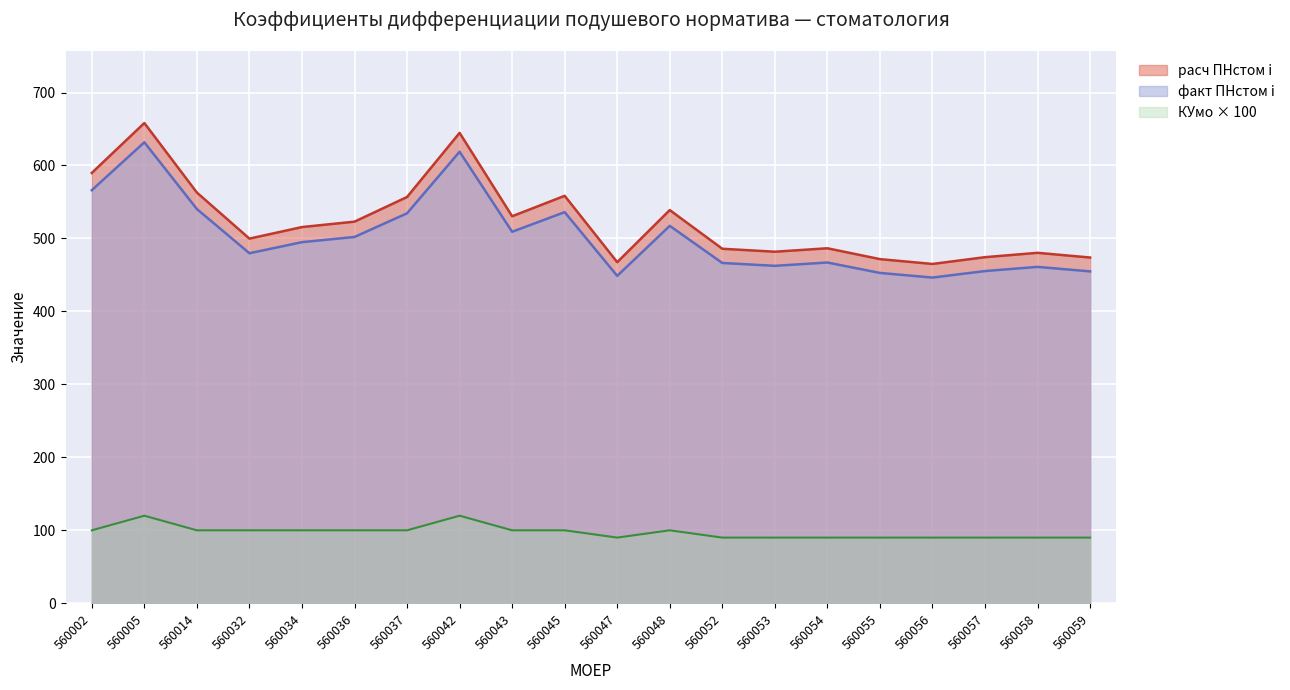

How many interior local valleys does the КУмо series have?

1